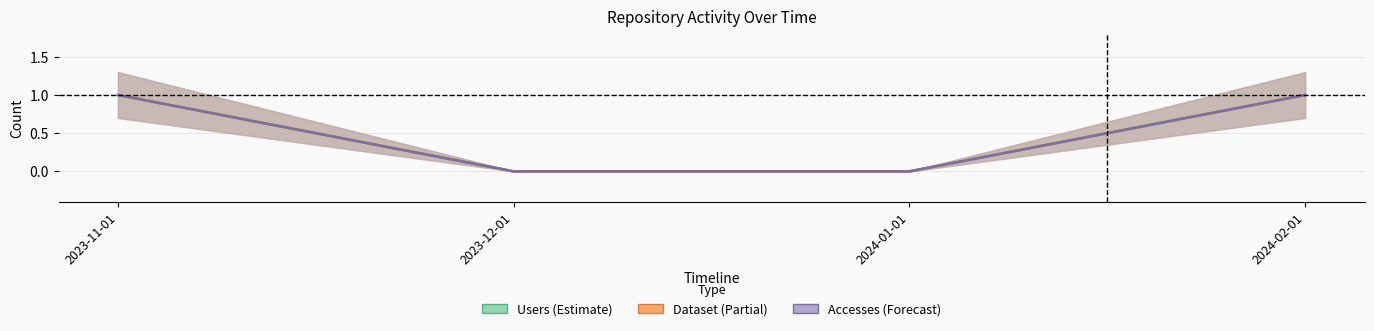

How many positive values does the Accesses (Forecast) series have?

2